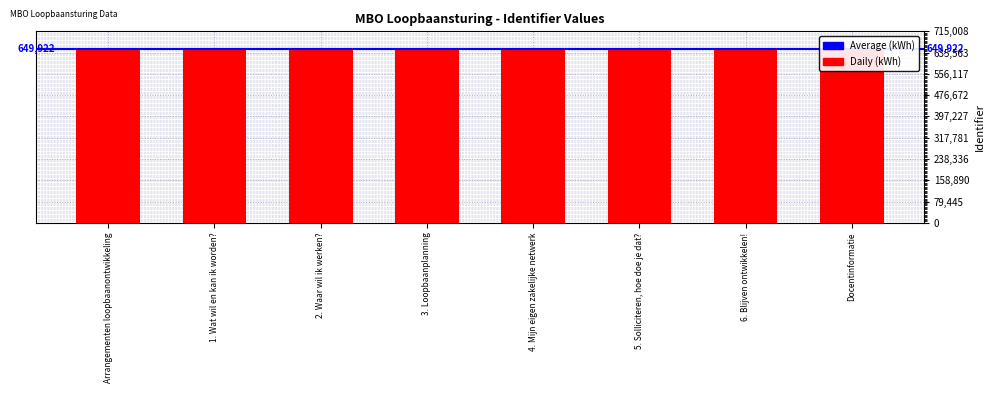

What is the difference between the second highest and minimum values?

54